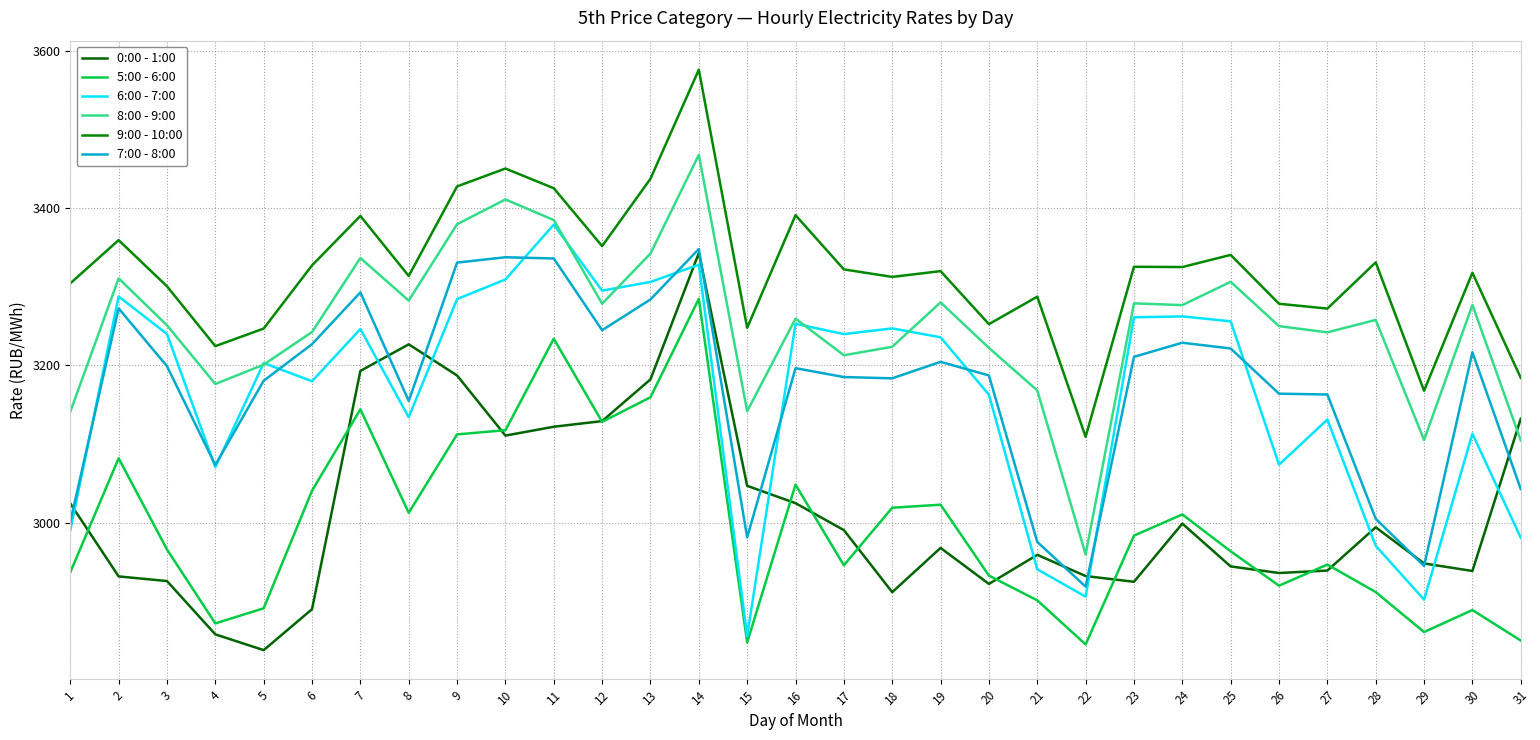

What is the difference between the highest and lowest values at 10?

339.5